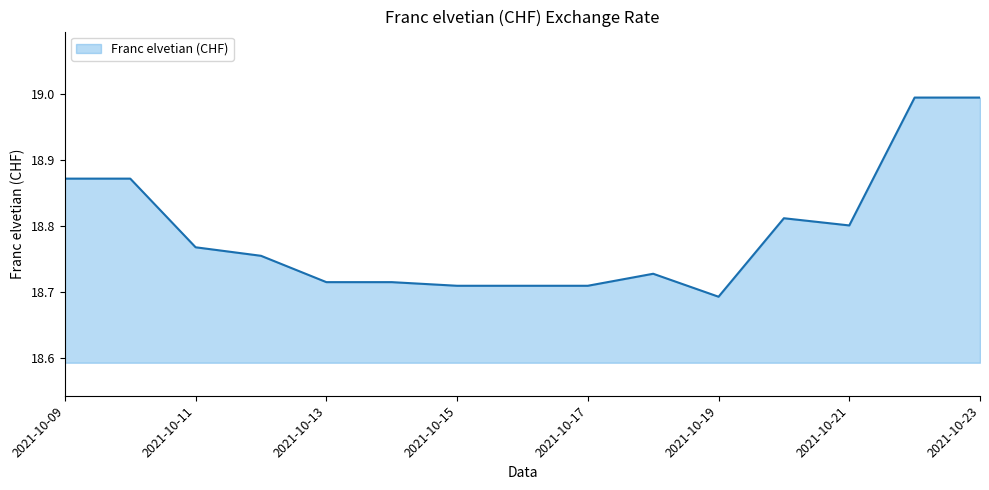

What is the maximum value shown in the chart?

19.0